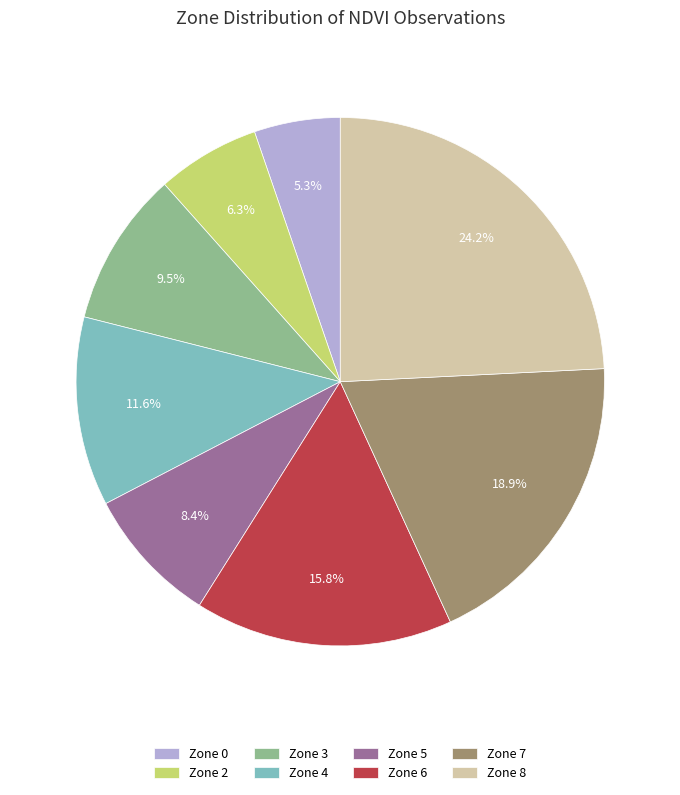

What percentage is NOT represented by Zone 3?

90.5%